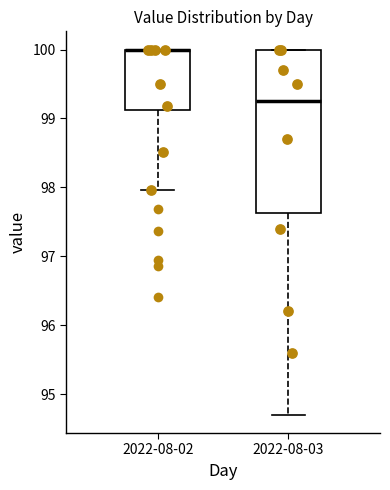

Reading left to right, read every box against the y-axis: the position of its median line, the range the box covers, and the ends of its whiskers. The values are not printed on the chart, so give them approximately, as read against the axis.

2022-08-02: median 100.0 (drawn on the box's upper edge), box 99.1 to 100.0, whiskers 98.0 to 100.0
2022-08-03: median 99.3, box 97.6 to 100.0, whiskers 94.7 to 100.0